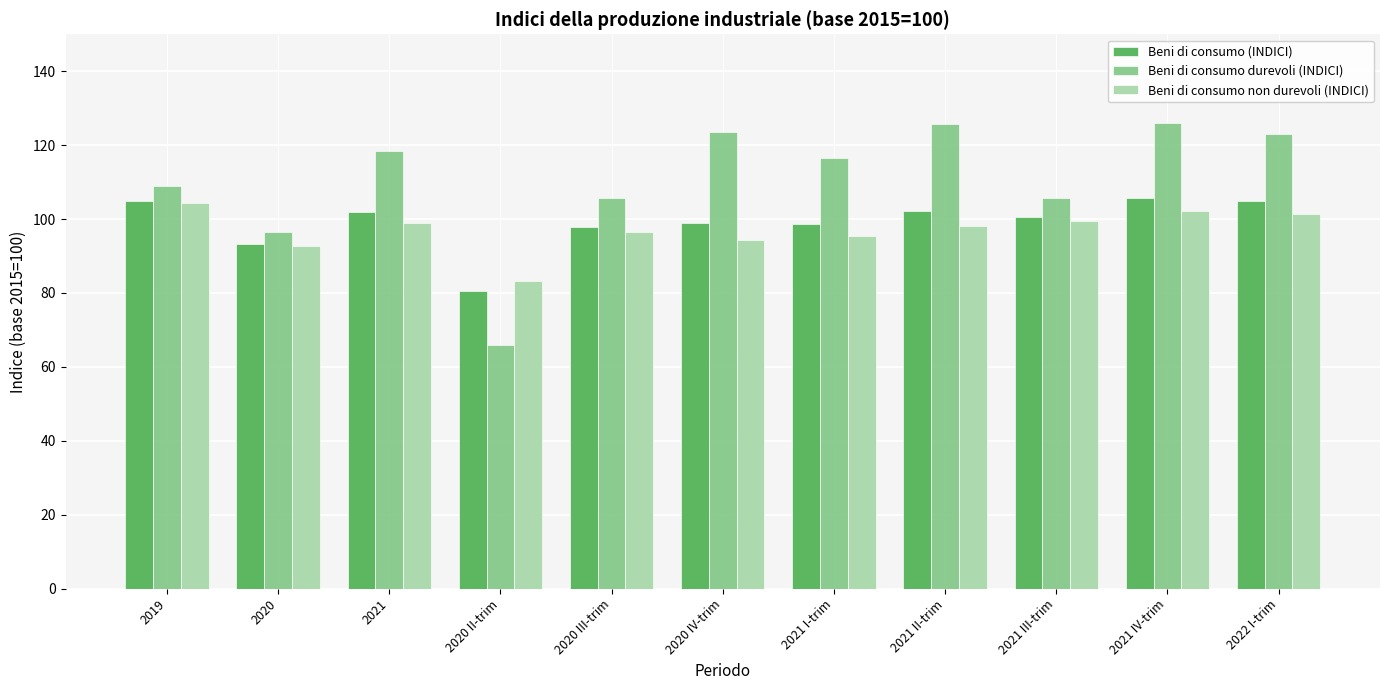

What is the spread (max minus min) of values at 2021 II-trim?

27.6